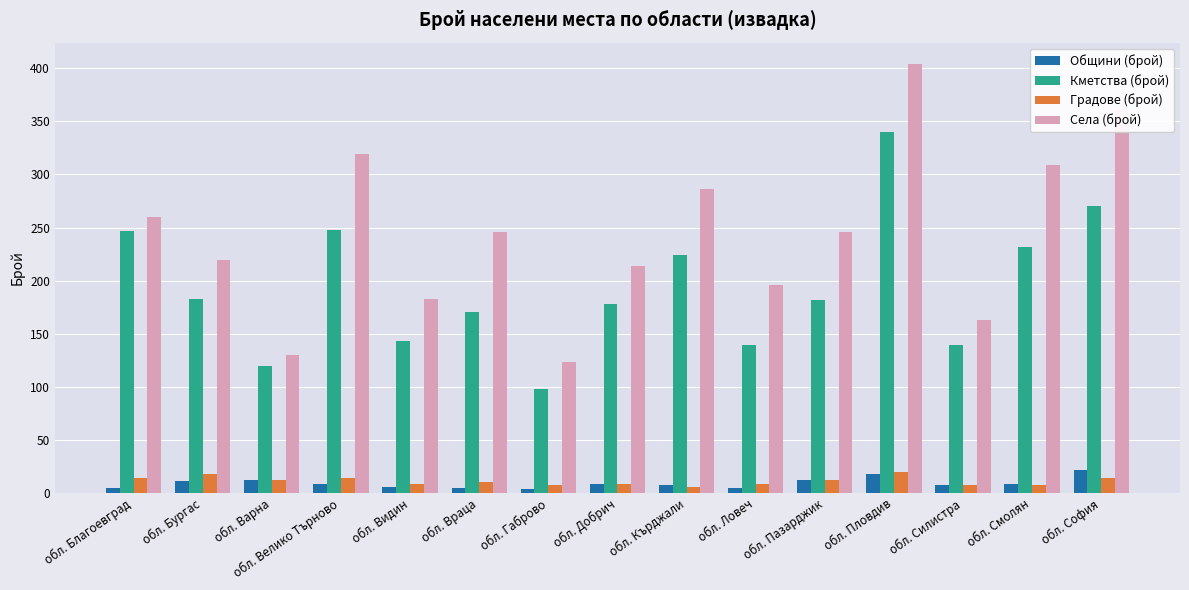

What are all the series names shown in the legend?

Общини (брой), Кметства (брой), Градове (брой), Села (брой)